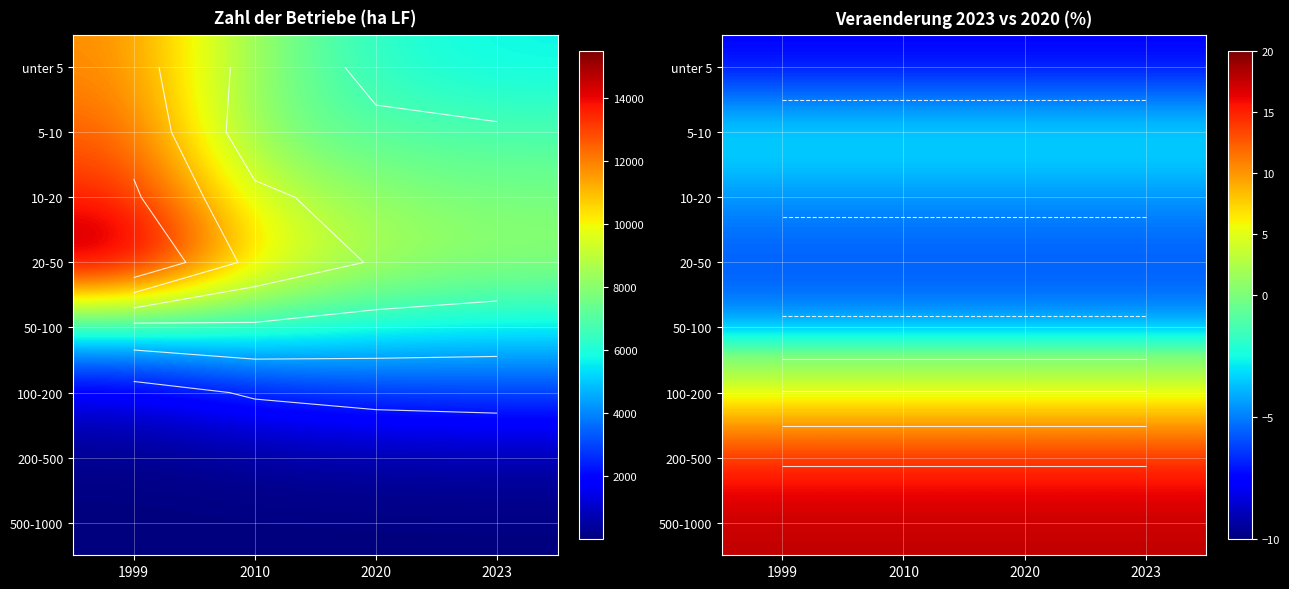

The unter 5 series shows -5.0 at 1999. True or false?

False